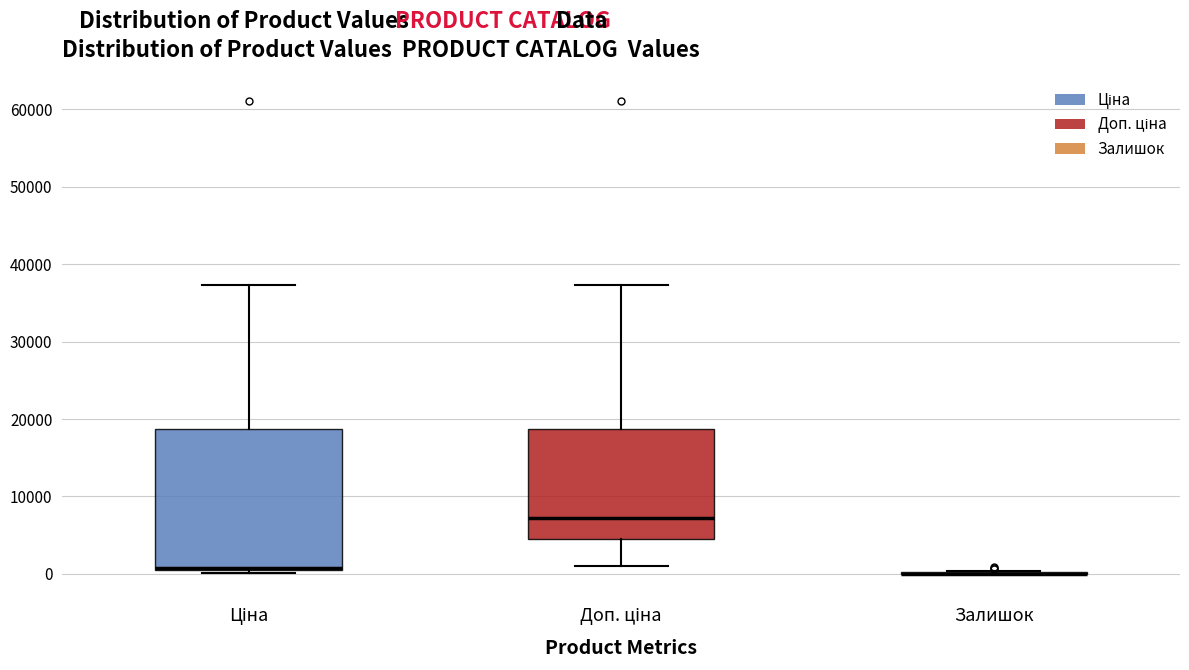

Reading left to right, read every box against the y-axis: the position of its median line, the range the box covers, and the ends of its whiskers. The values are not printed on the chart, so give them approximately, as read against the axis.

Ціна: median 1000 (drawn on the box's lower edge), box 0 to 19000, whiskers 0 (just below the box's lower edge) to 37000
Доп. ціна: median 7000, box 5000 to 19000, whiskers 1000 to 37000
Залишок: box collapsed to a line at 0, whiskers 0 to 0